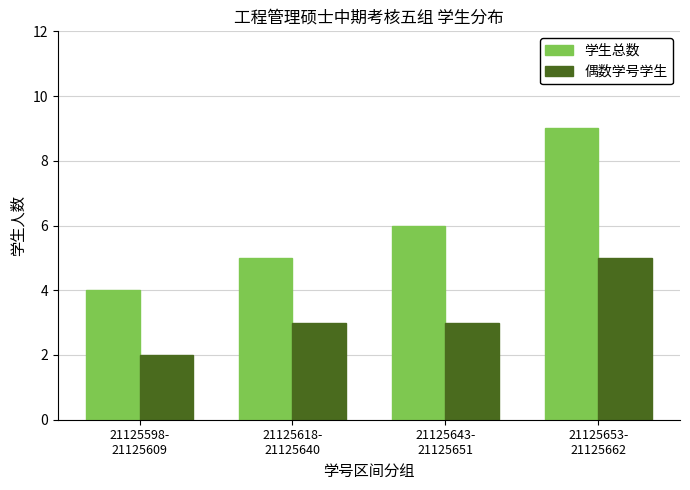

The 学生总数 series shows 9 at 21125643-
21125651. True or false?

False